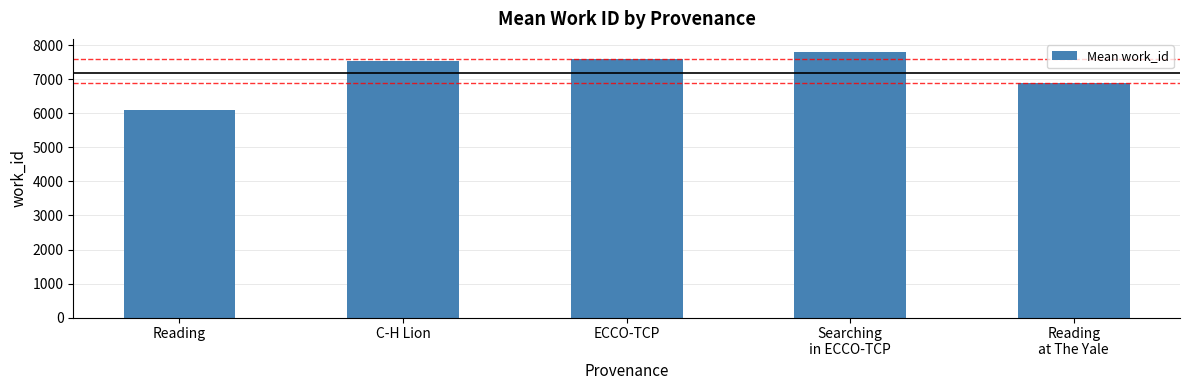

What is the smallest value displayed?

6110